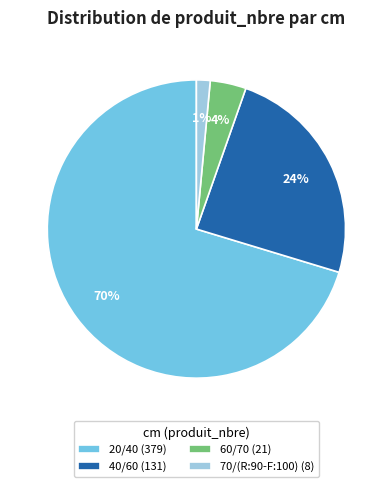

Do 70/(R:90-F:100) and 60/70 together represent more than half of the pie?

No